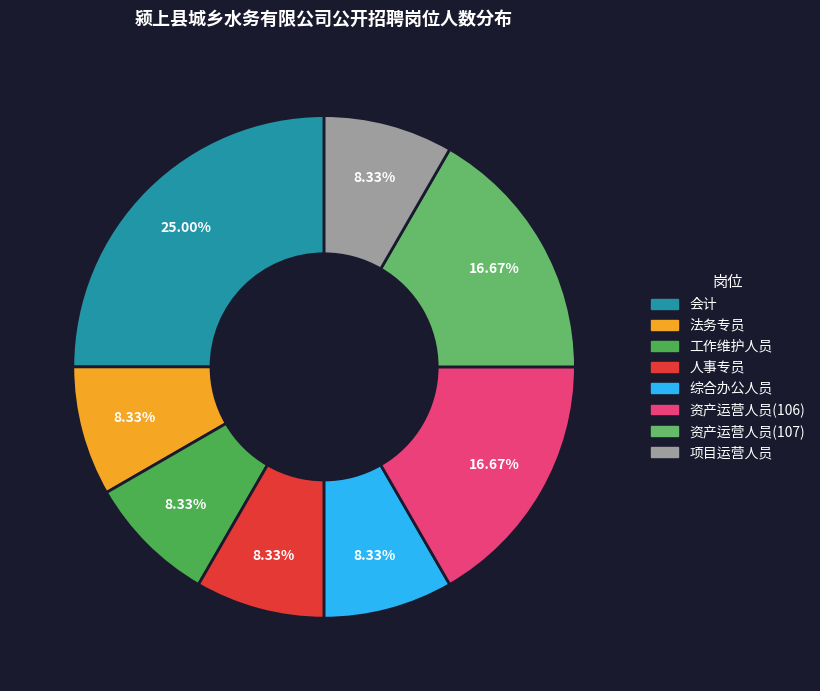

Is there a majority slice in this chart?

No